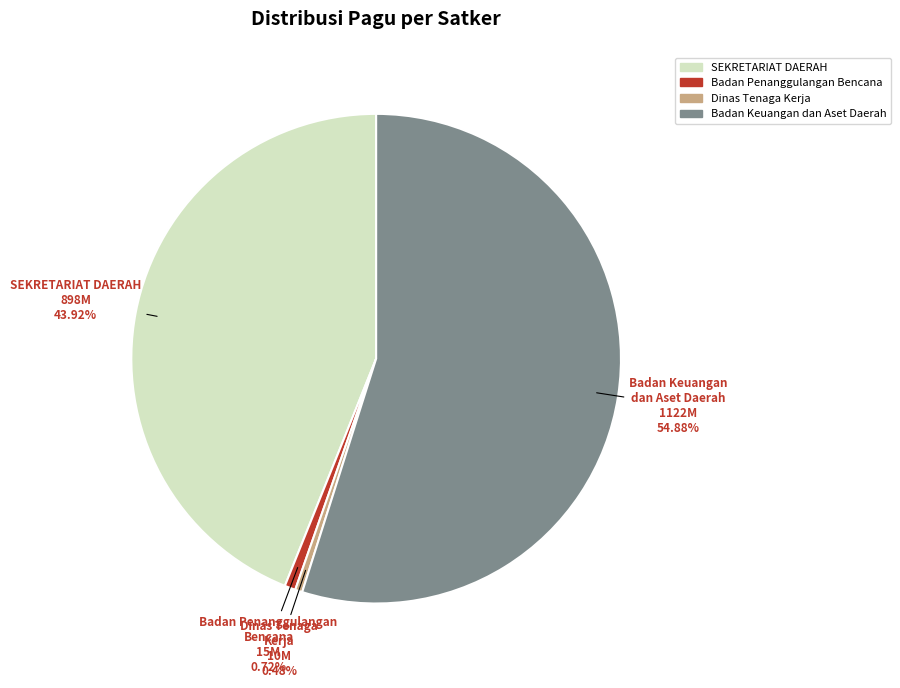

Is there a majority slice in this chart?

Yes